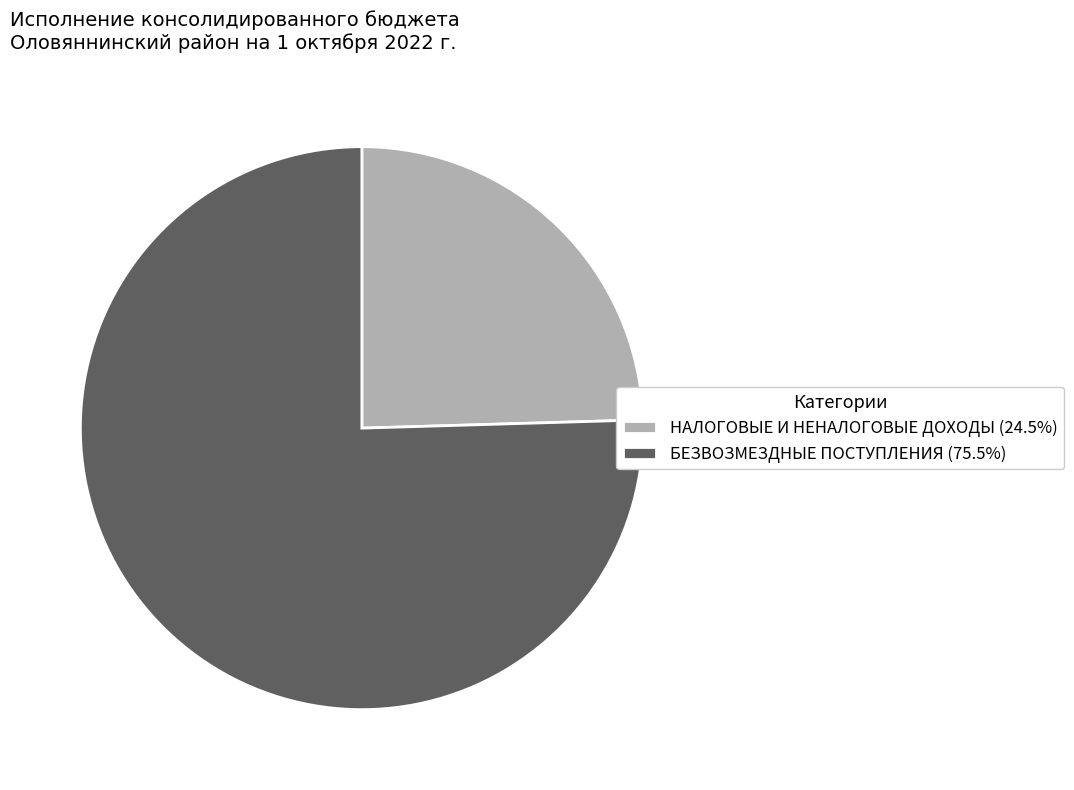

Combined, do БЕЗВОЗМЕЗДНЫЕ ПОСТУПЛЕНИЯ and НАЛОГОВЫЕ И НЕНАЛОГОВЫЕ ДОХОДЫ account for over 50%?

Yes